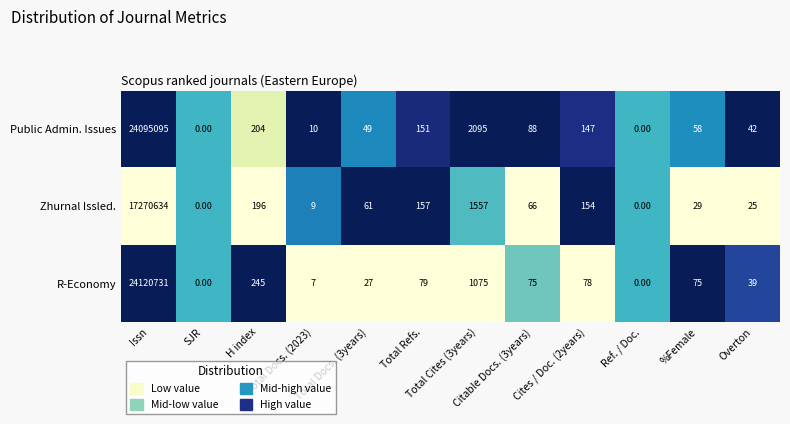

What is the difference between the second highest and minimum values in the R-Economy series?

1075